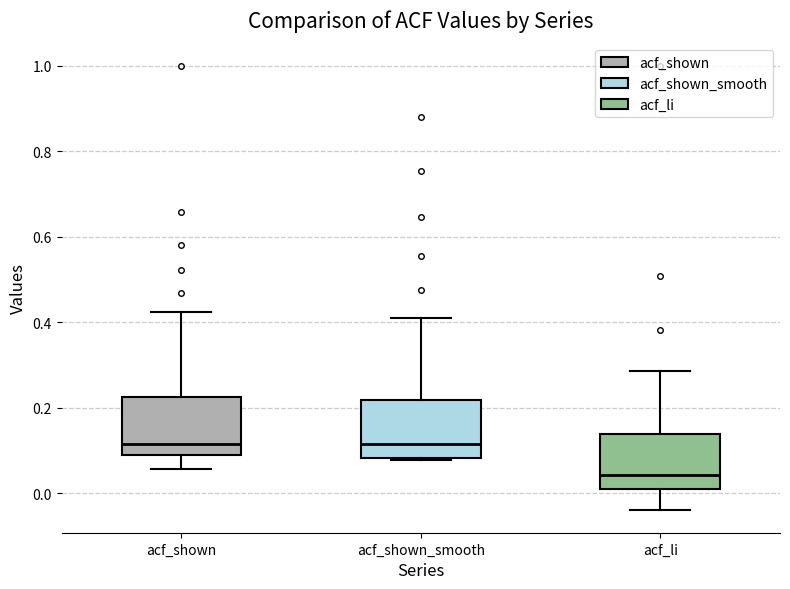

Reading left to right, read every box against the y-axis: the position of its median line, the range the box covers, and the ends of its whiskers. The values are not printed on the chart, so give them approximately, as read against the axis.

acf_shown: median 0.12, box 0.08 to 0.22, whiskers 0.06 to 0.42
acf_shown_smooth: median 0.12, box 0.08 to 0.22, whiskers 0.08 to 0.40
acf_li: median 0.04, box 0.02 to 0.14, whiskers -0.04 to 0.28